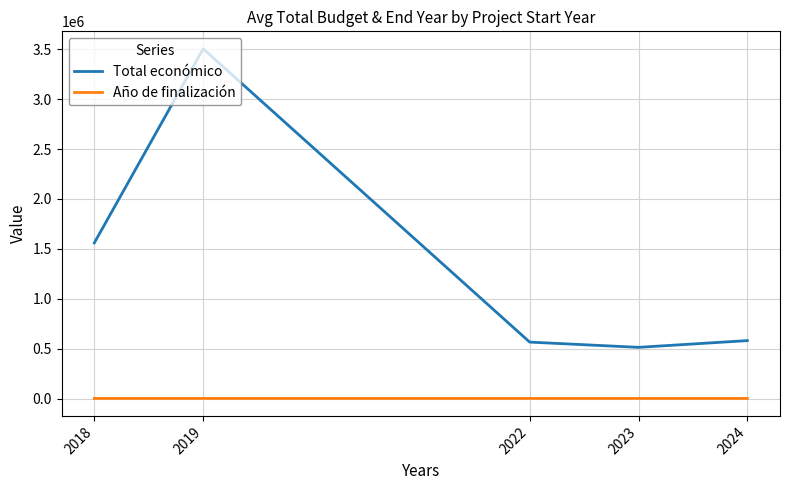

True or false: Total económico and Año de finalización cross at least once.

False